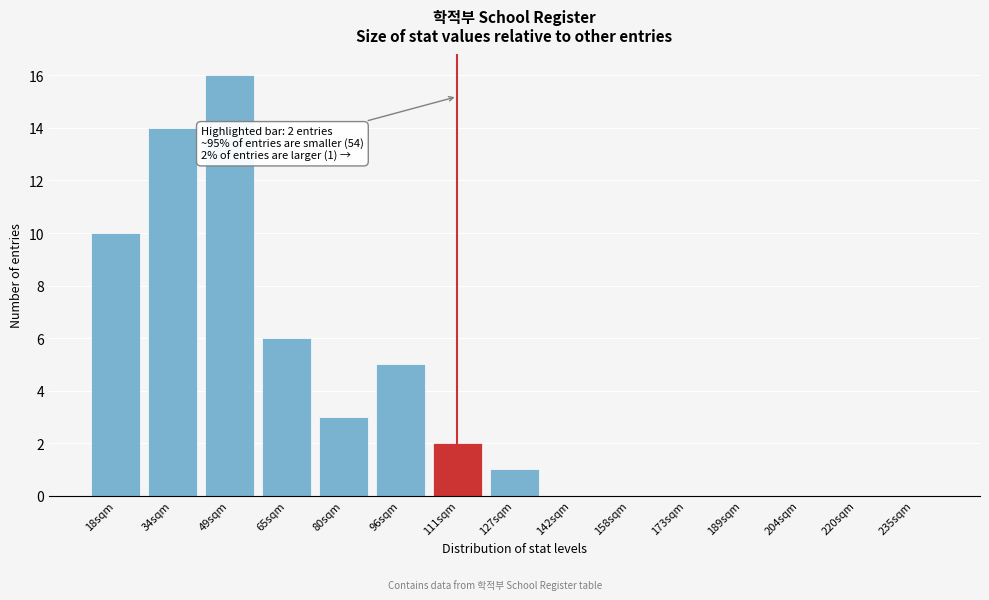

Reading right to left, transcribe all the data shown in this chart.

235sqm=0	220sqm=0	204sqm=0	189sqm=0	173sqm=0	158sqm=0	142sqm=0	127sqm=1	111sqm=2	96sqm=5	80sqm=3	65sqm=6	49sqm=16	34sqm=14	18sqm=10